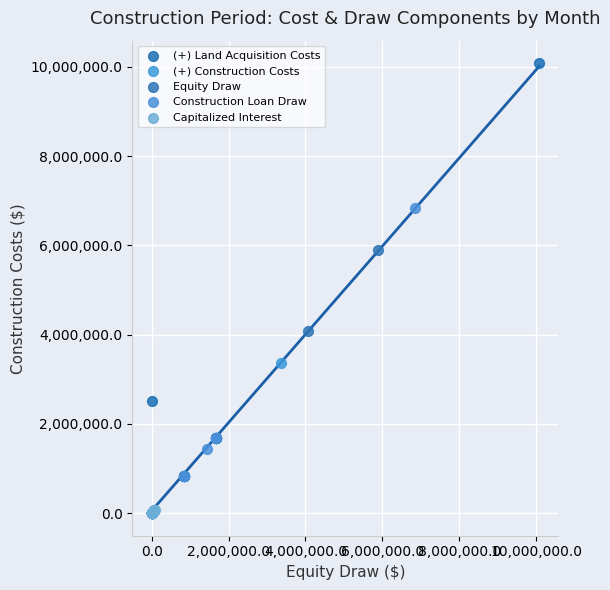

Which series has the widest spread of Y values?

(+) Land Acquisition Costs